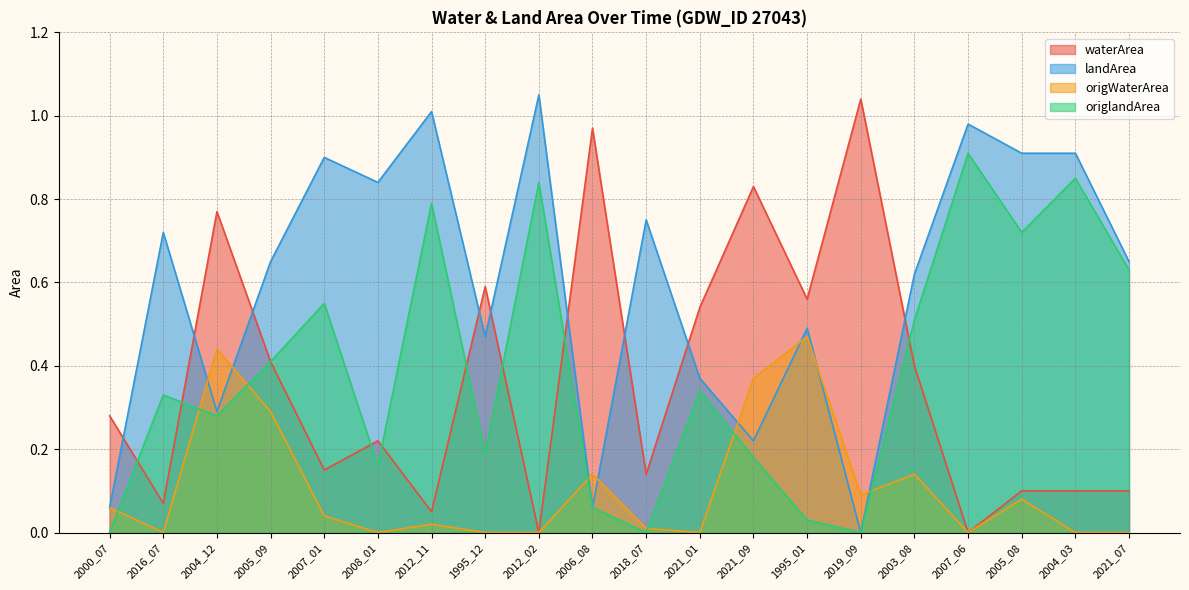

What are all the series names shown in the legend?

waterArea, landArea, origWaterArea, origlandArea